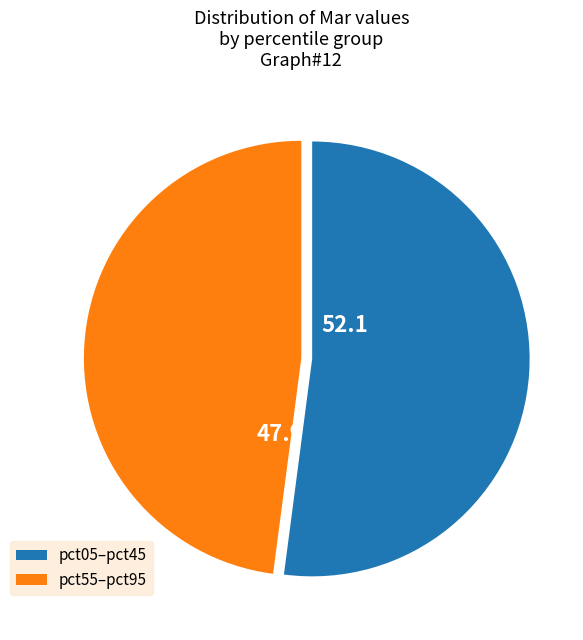

Is there any slice that represents more than half of the pie?

Yes